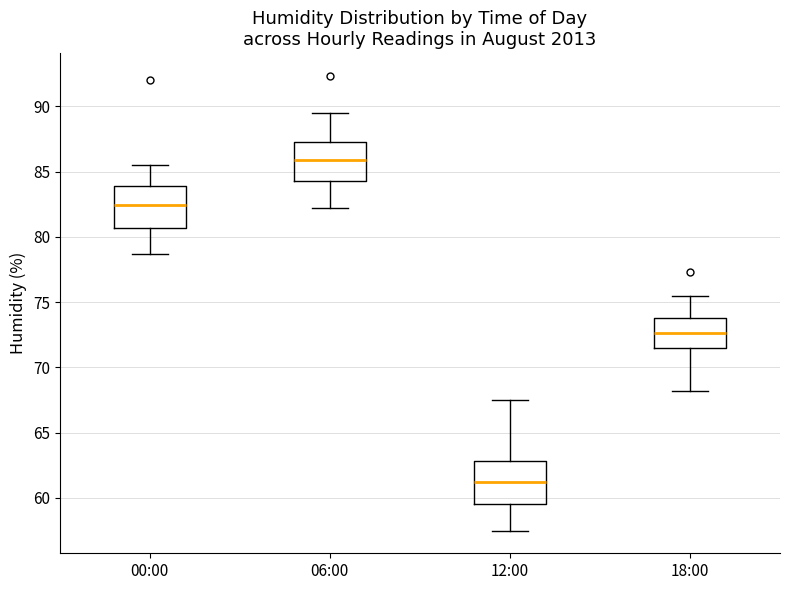

Reading left to right, transcribe this box plot: for each box, give where its median line is, the range the box spans, and where its two whiskers end, as read against the y-axis. The values are not printed on the chart, so give them approximately, as read against the axis.

00:00: median 82.5, box 80.5 to 84.0, whiskers 78.5 to 85.5
06:00: median 86.0, box 84.5 to 87.5, whiskers 82.0 to 89.5
12:00: median 61.5, box 59.5 to 63.0, whiskers 57.5 to 67.5
18:00: median 72.5, box 71.5 to 74.0, whiskers 68.0 to 75.5